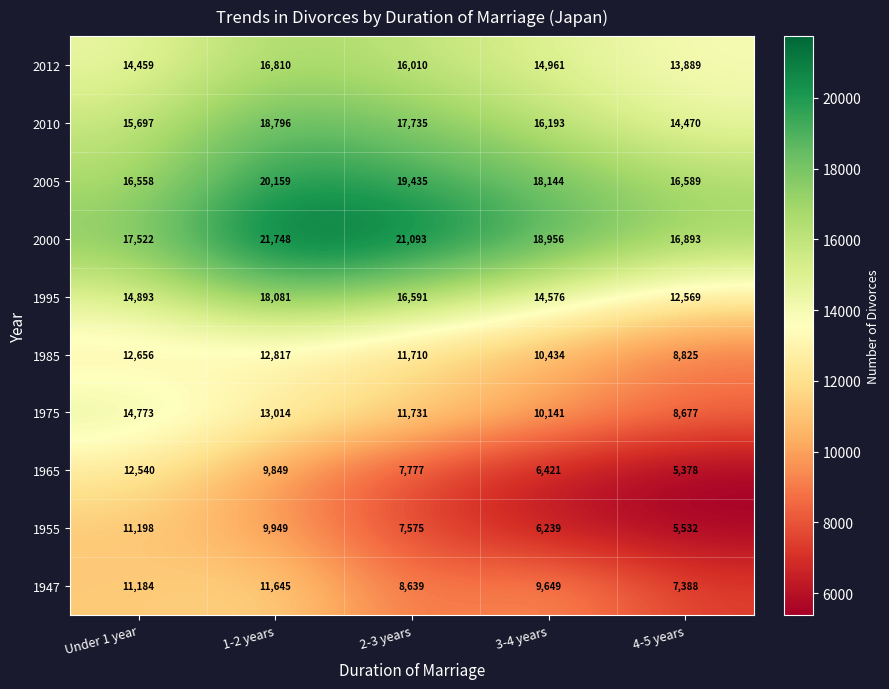

At how many categories does at least one series exceed 19176?

2